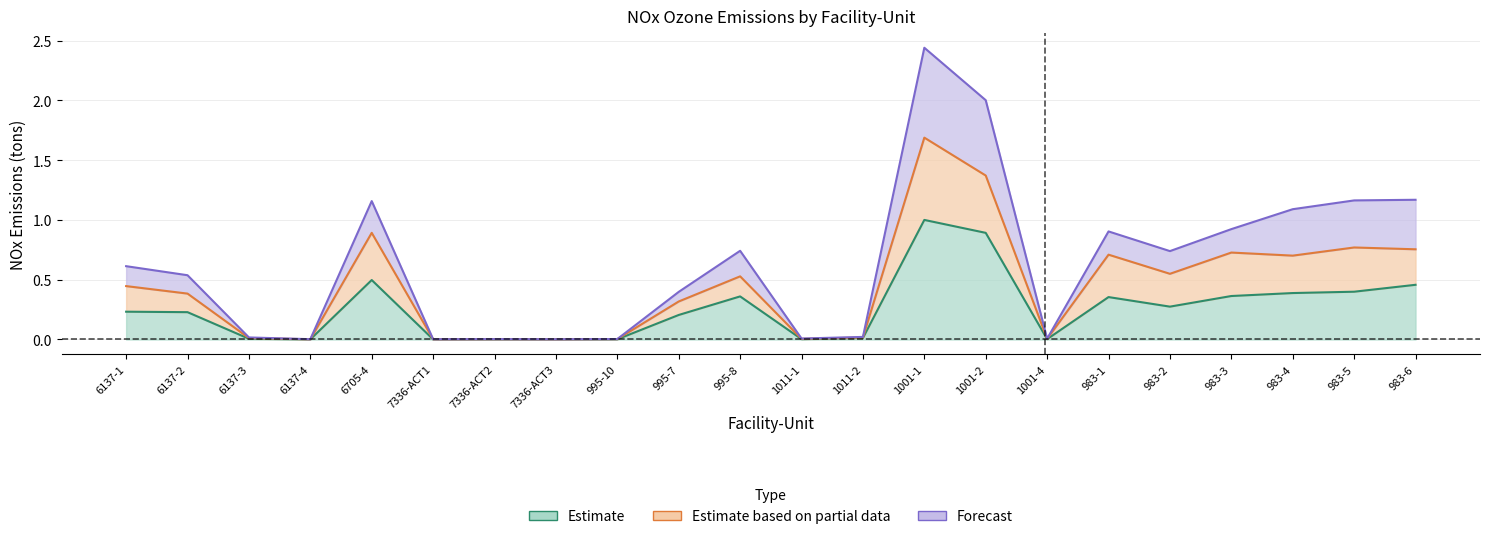

How many lines are shown in the chart?

3